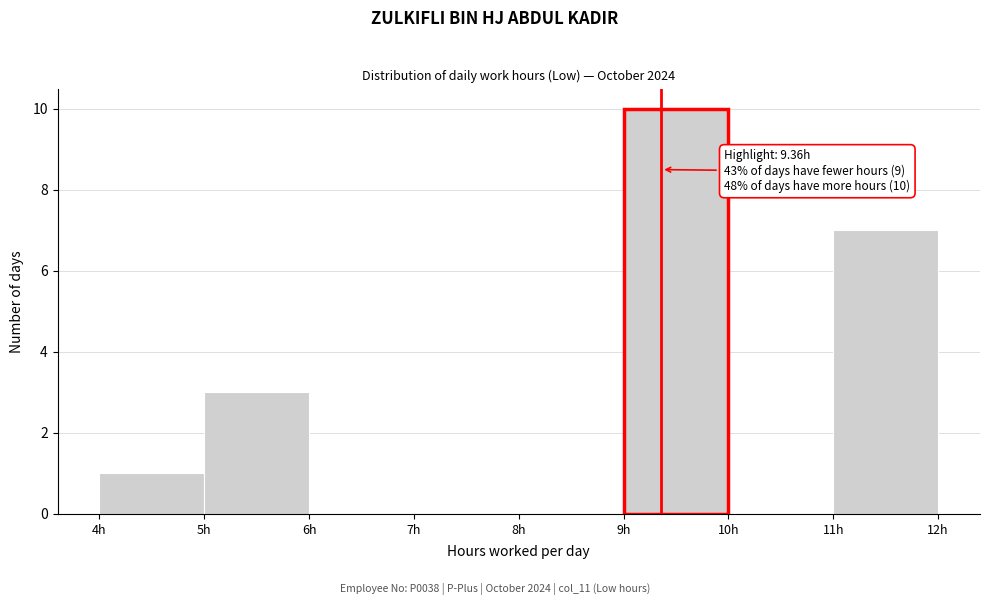

Over which range of the x-axis is the bar tallest?

9 to 10